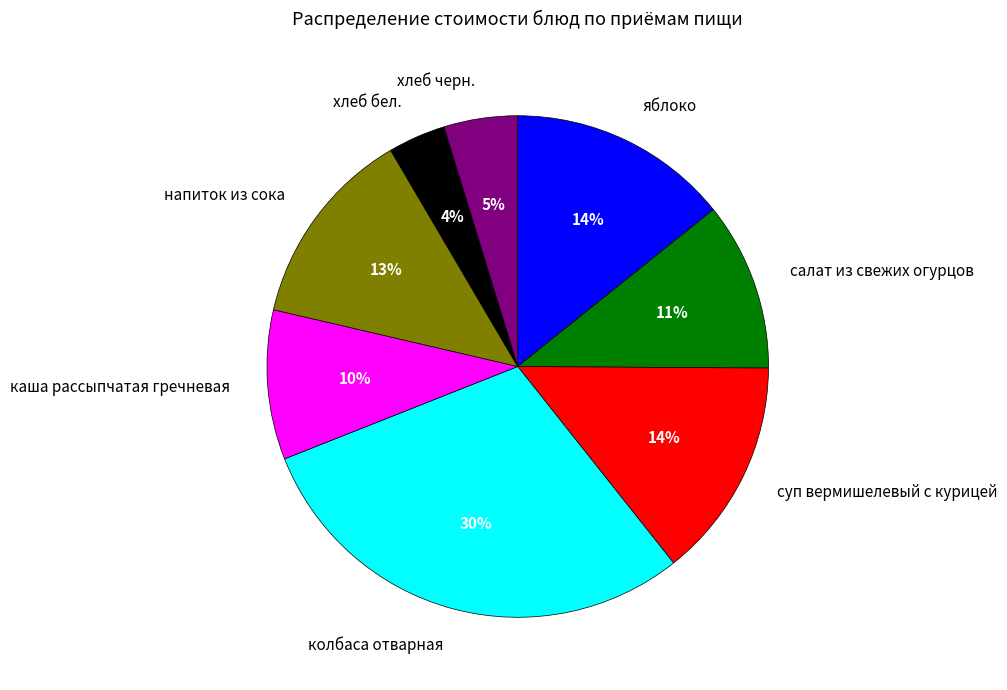

To the nearest percent, what is the difference between the largest and smallest slice percentages?

26%